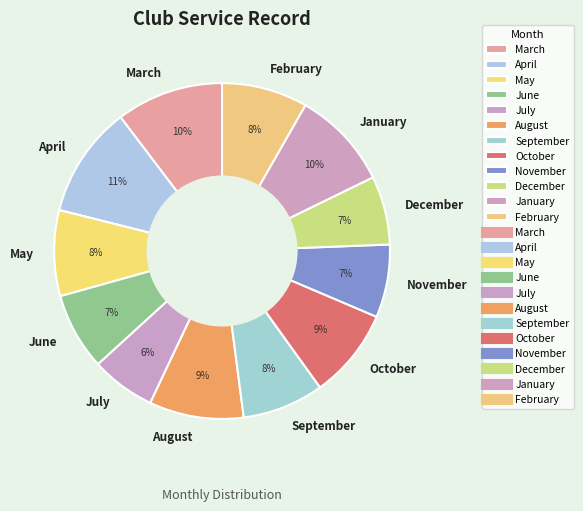

To the nearest percent, what portion does April represent?

11%